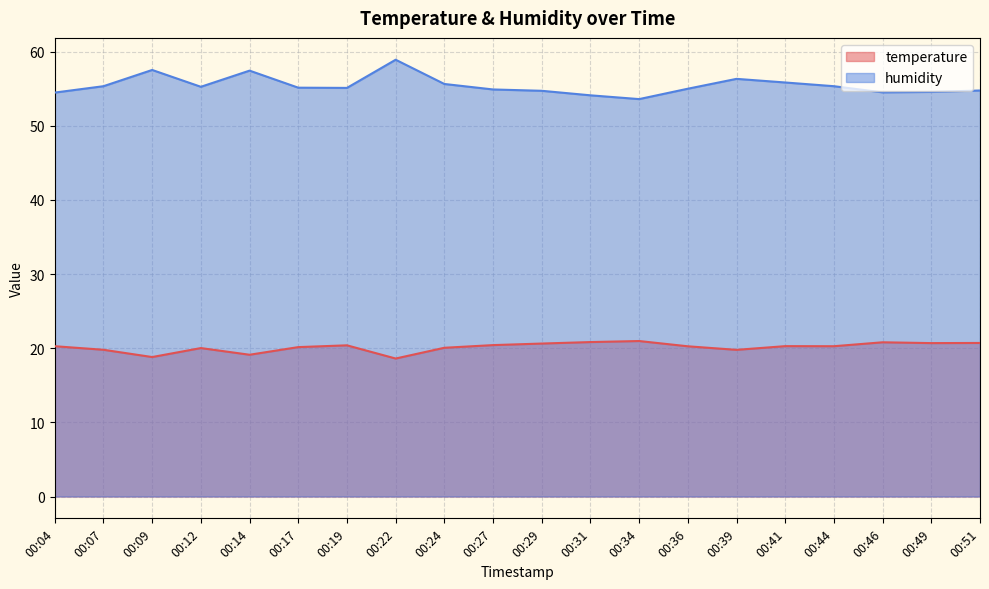

True or false: temperature and humidity intersect in this chart.

False